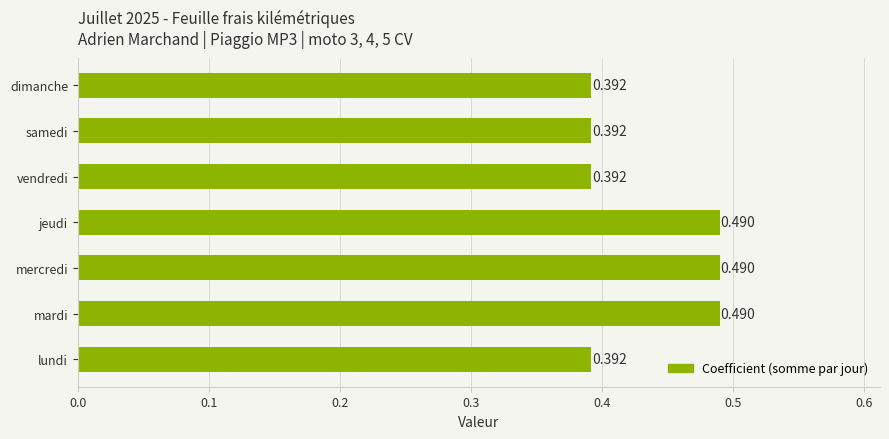

Count the number of categories in the chart.

7